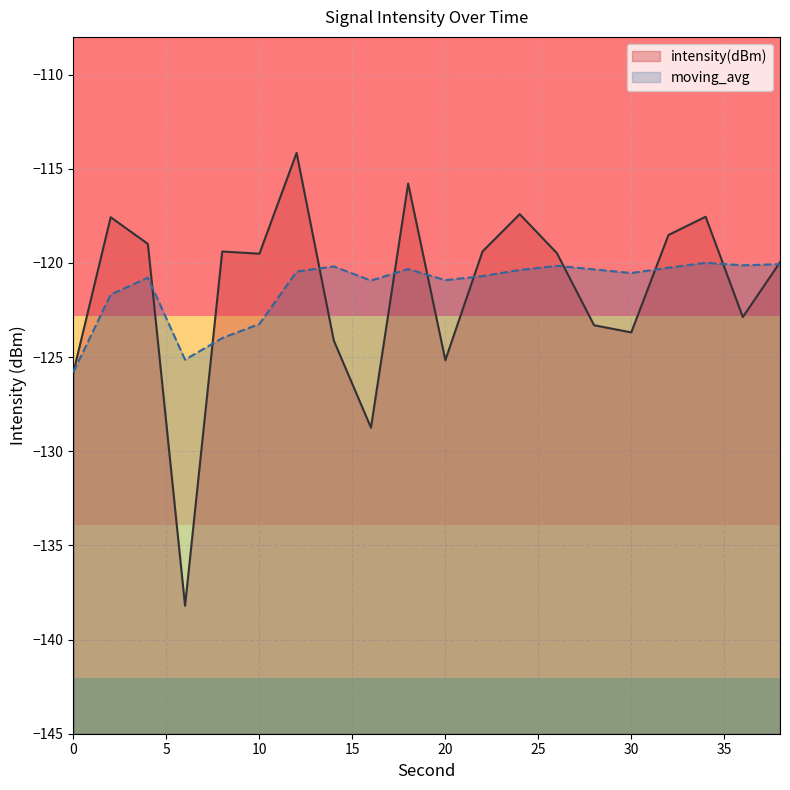

At which label does moving_avg first exceed -120?

34